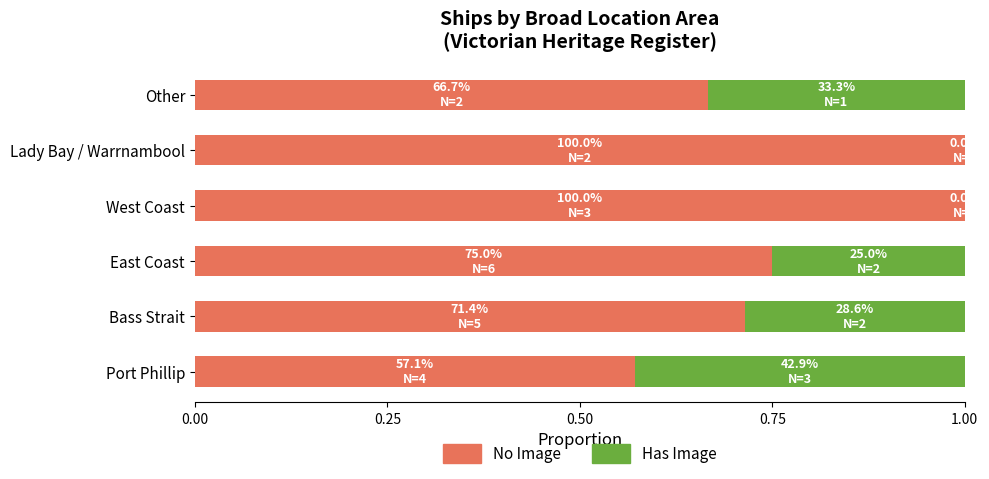

What is the total value across all series at Other?

1.0